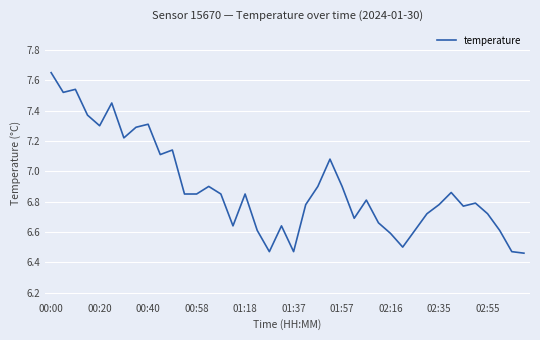

How many lines are shown in the chart?

1